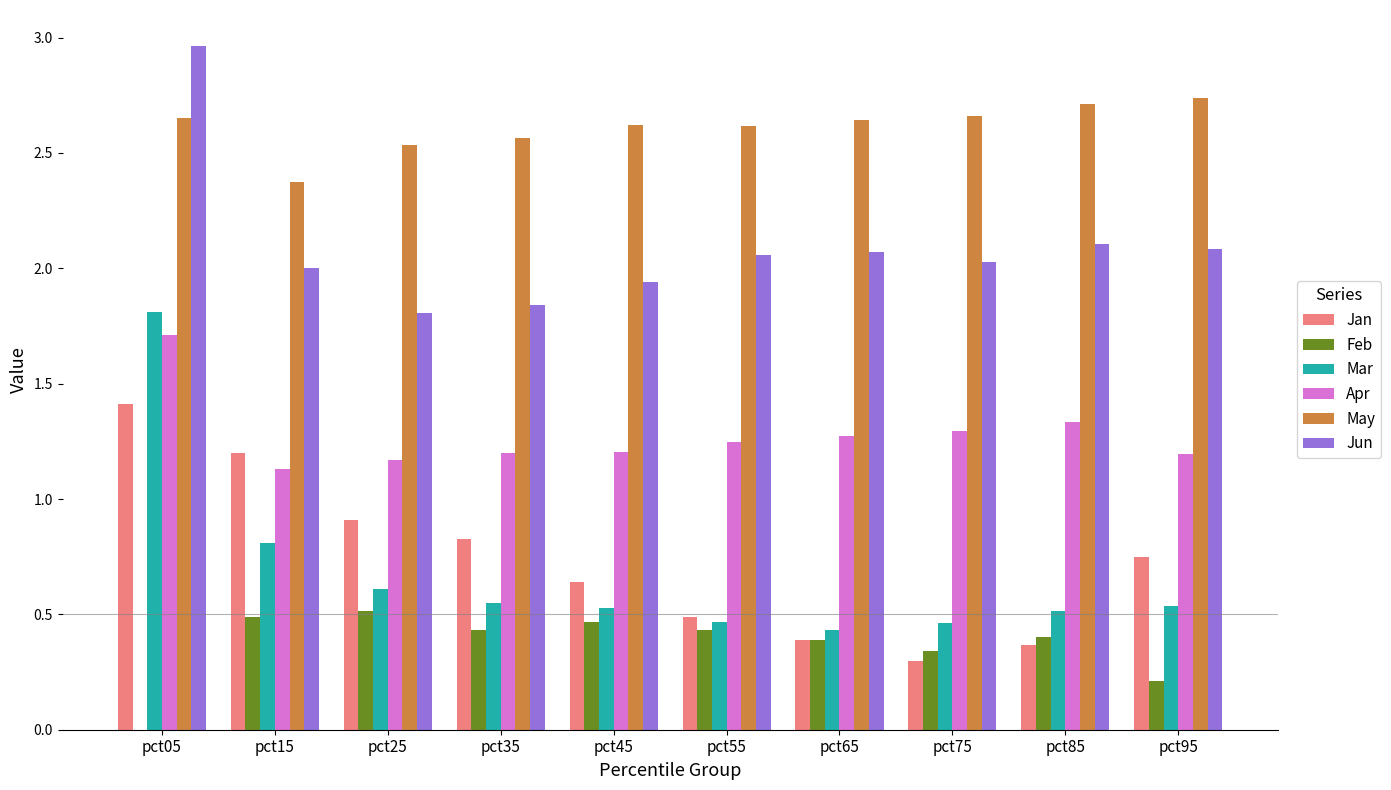

At how many categories does at least one series exceed 2?

10